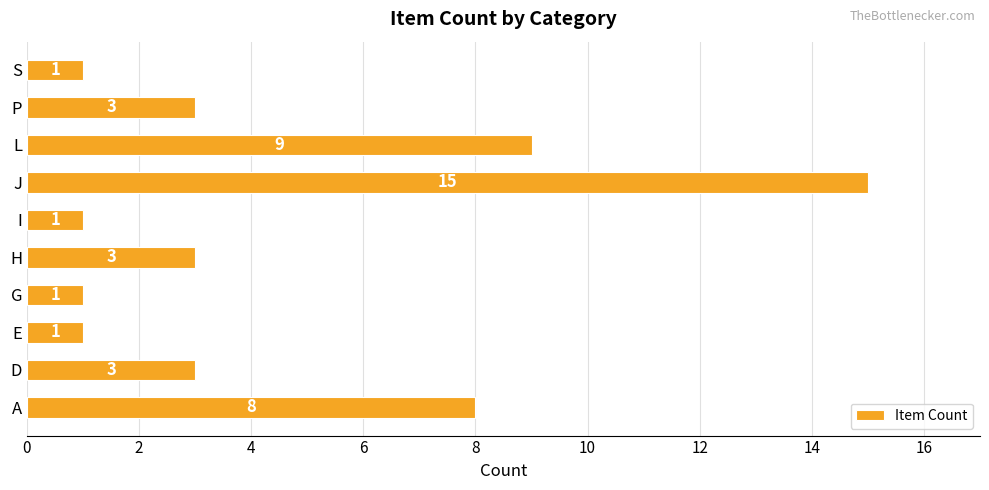

How many bars are there in total?

10